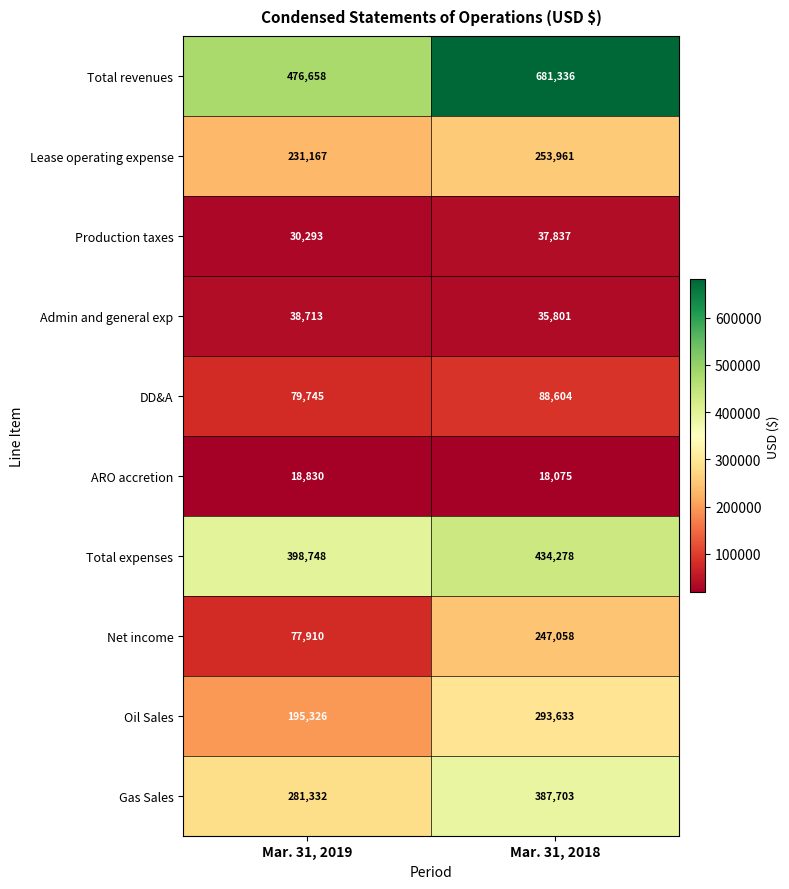

Which series has the widest spread of values?

Total revenues